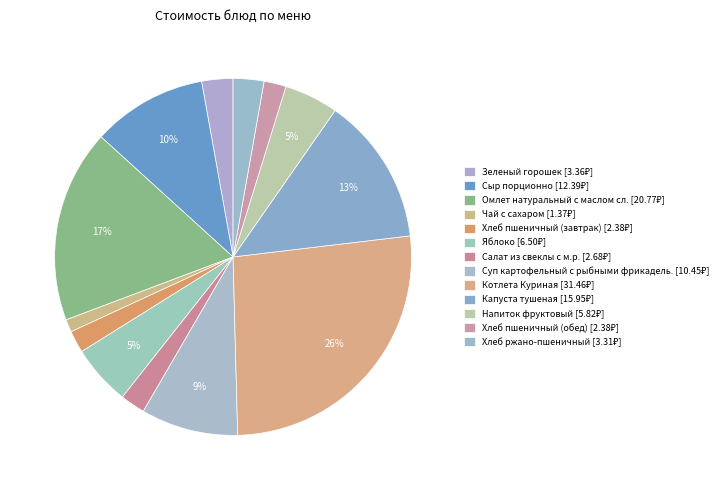

How many slices are in this pie chart?

13